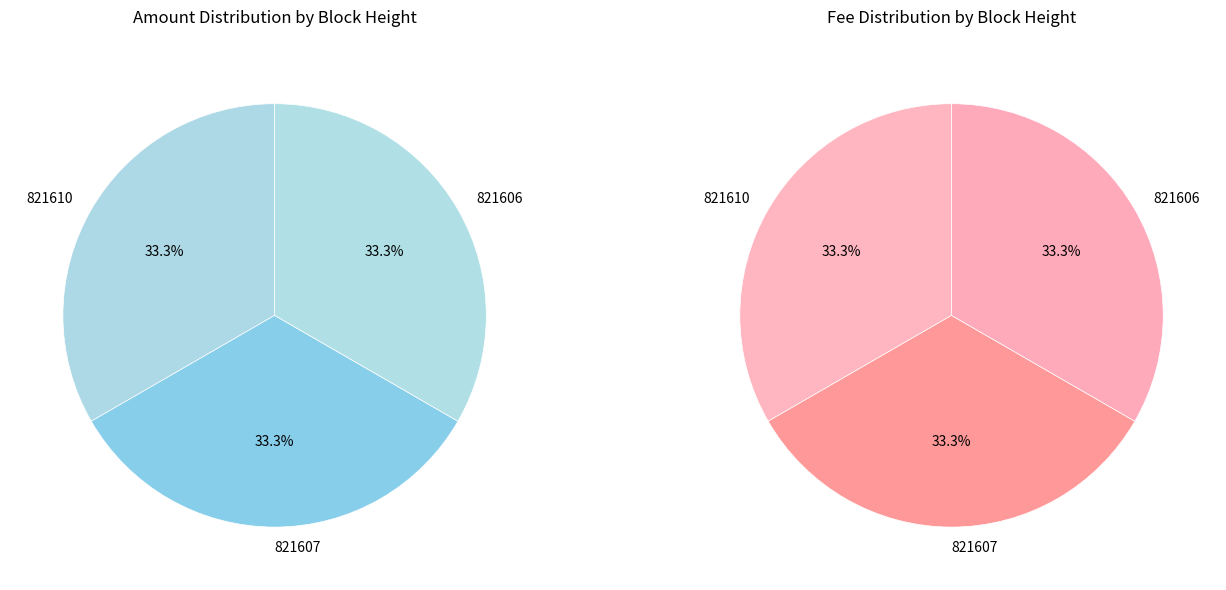

To the nearest percent, what percentage of the pie is 821606?

33%